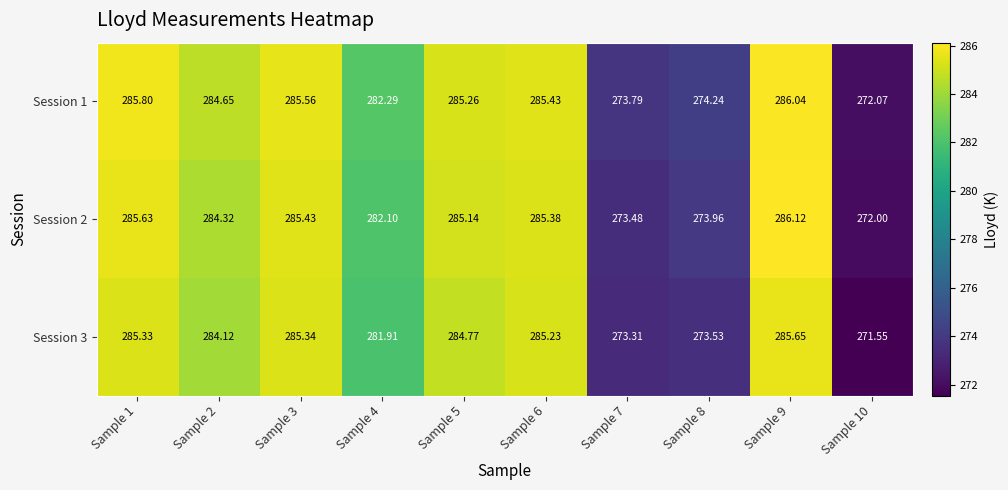

What is the difference between the highest and lowest values at Sample 7?

0.5